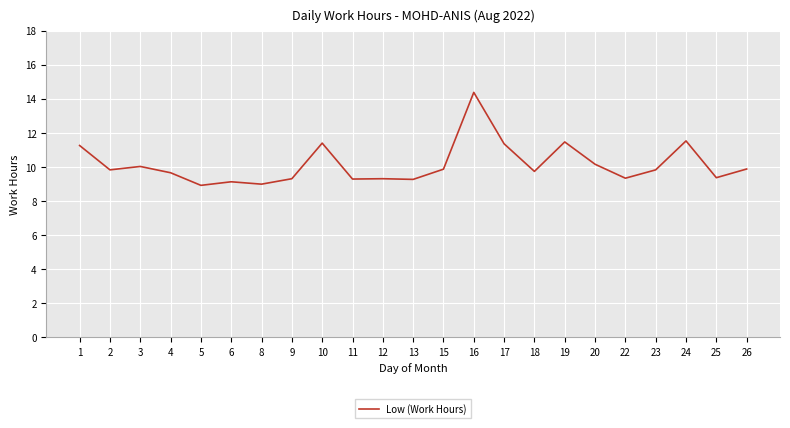

What is the minimum value shown in the chart?

8.9